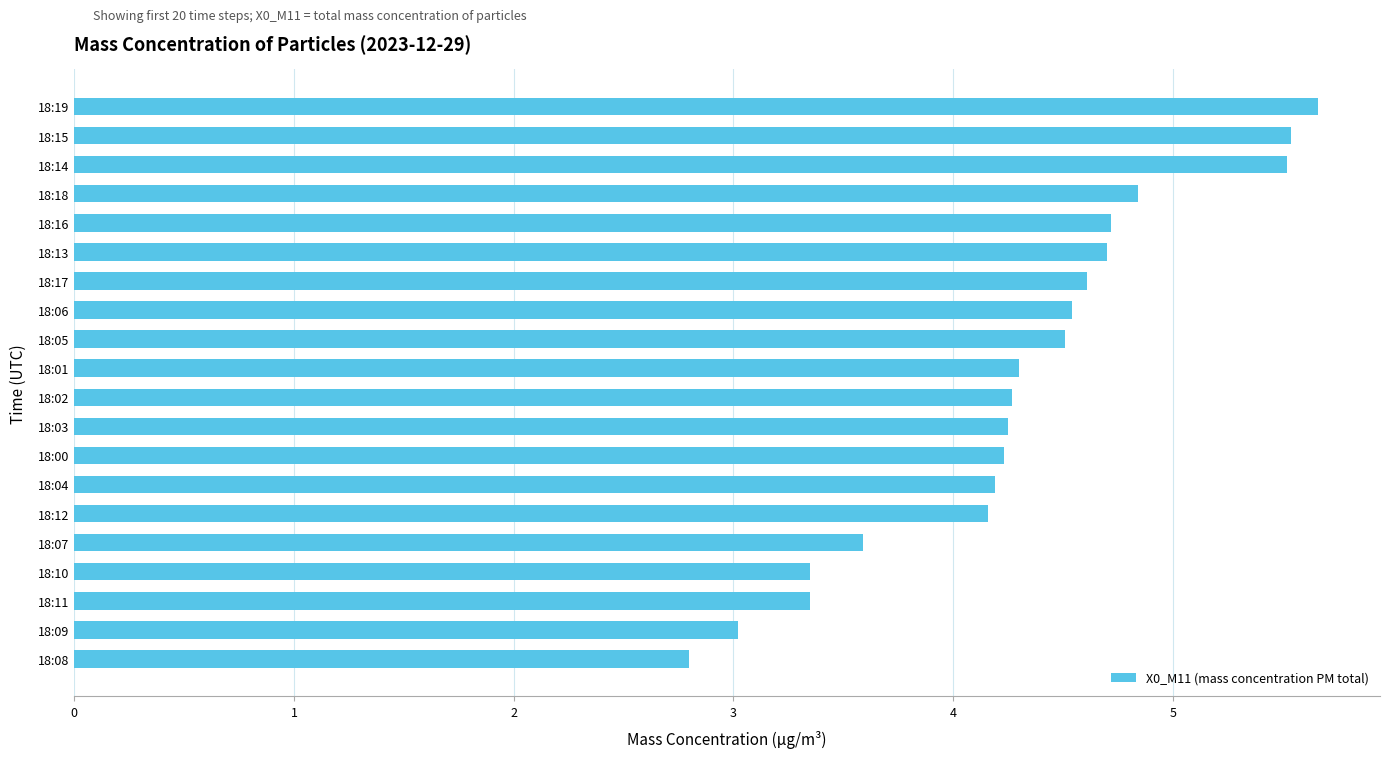

What is the ratio of the value at 18:00 to the value at 18:04?

1.0